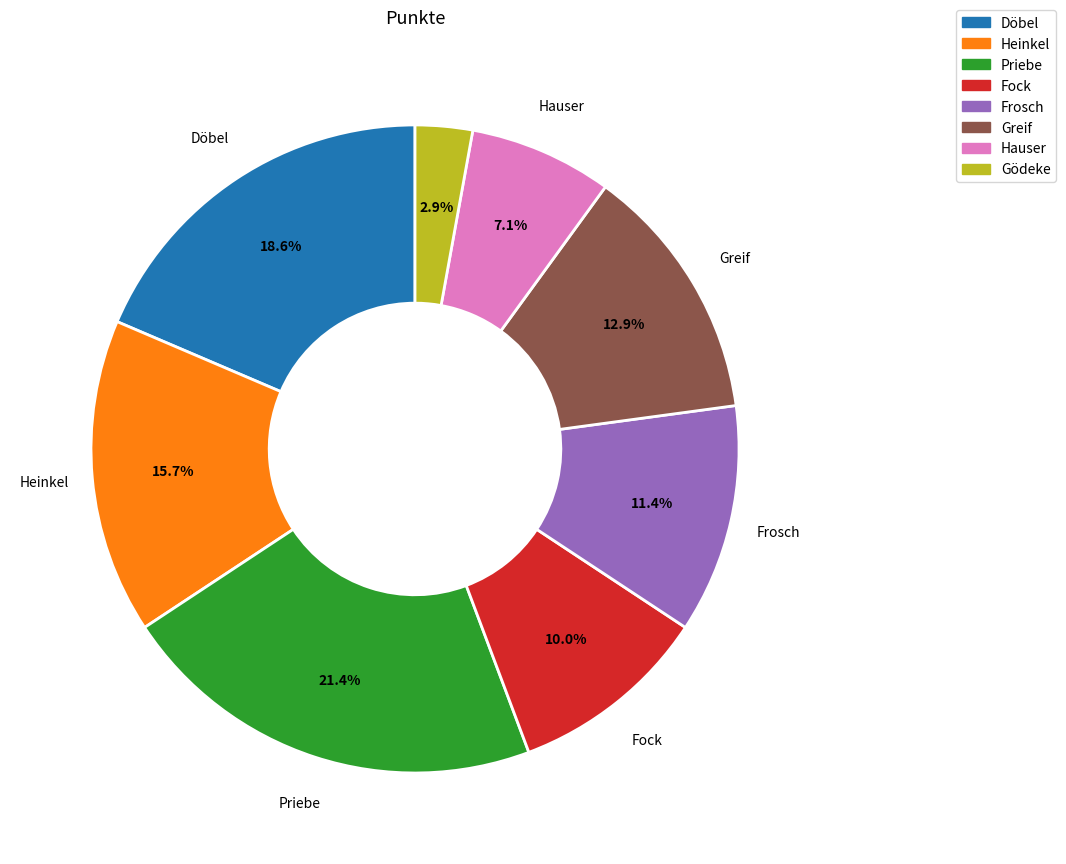

How many slices are in this pie chart?

8